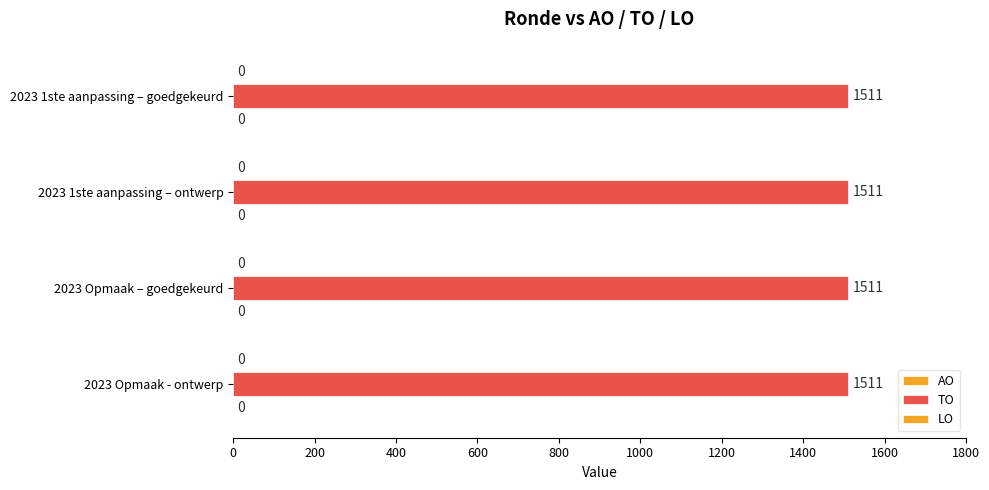

What are all the series names shown in the legend?

AO, TO, LO